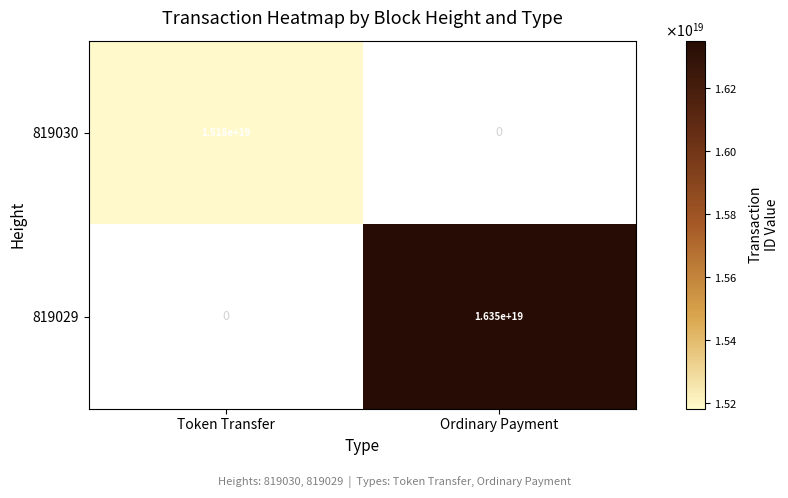

Which category has the lowest value in the 819029 series?

Token Transfer